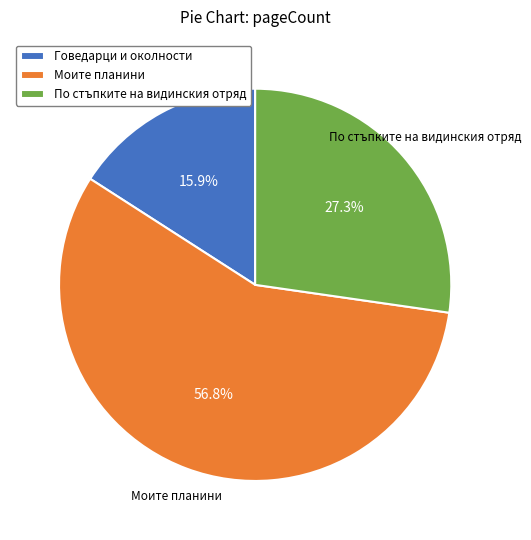

Which has a higher value, Говедарци и околности or По стъпките на видинския отряд?

По стъпките на видинския отряд